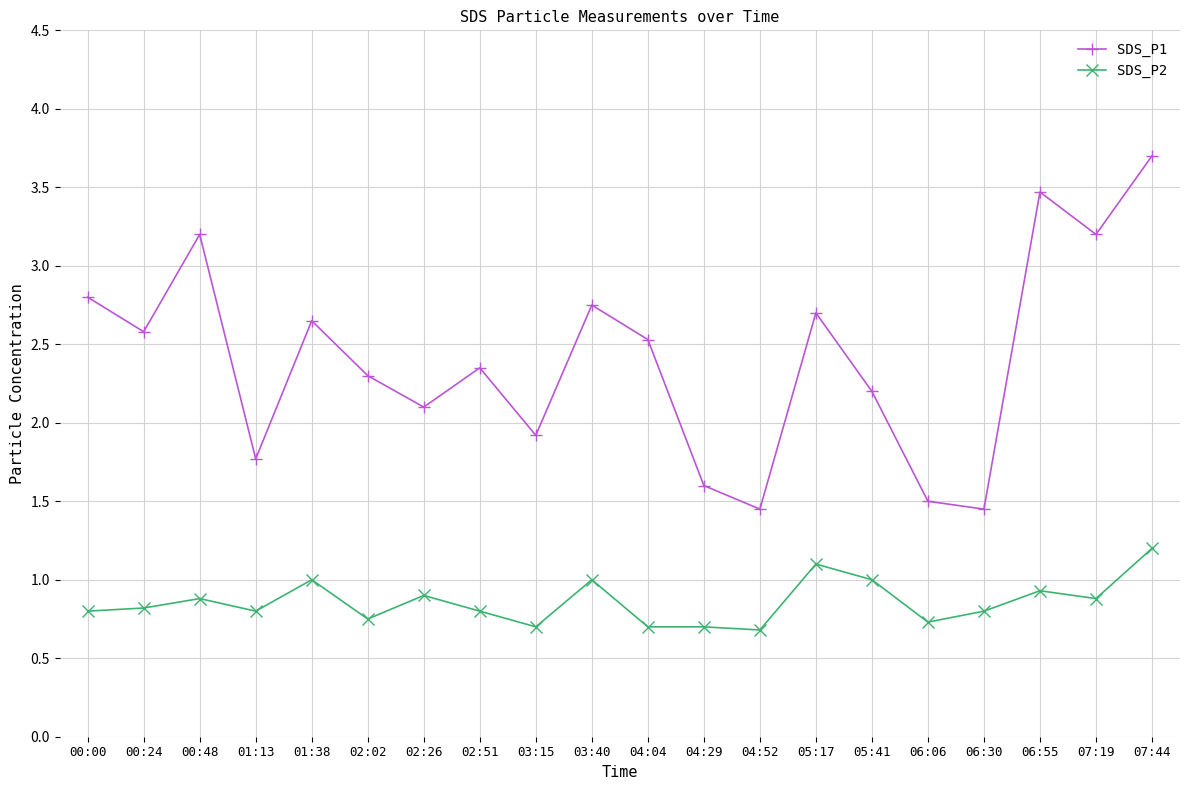

How many interior local valleys does the SDS_P1 series have?

7